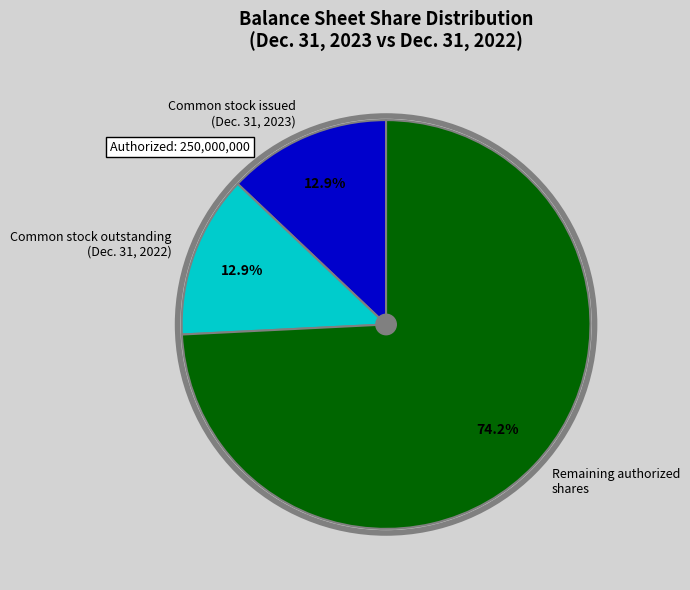

Count the number of slices in the pie.

3